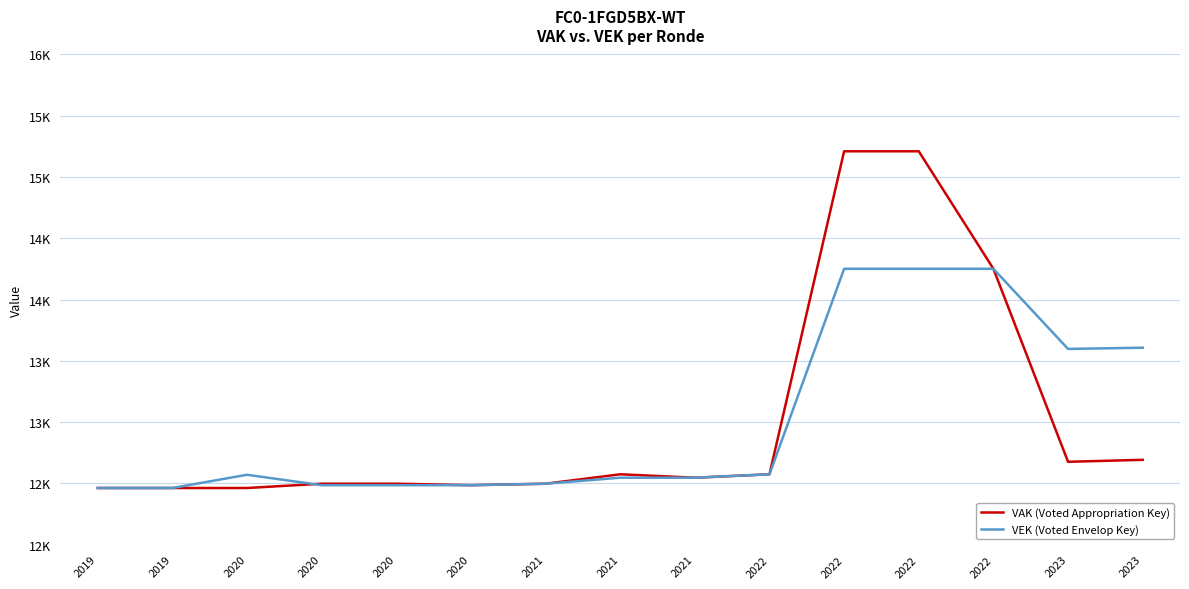

Reading left to right, extract all data points from this chart.

VAK (Voted Appropriation Key): 2019=12462	2019=12462	2020=12462	2020=12497	2020=12497	2020=12485	2021=12497	2021=12574	2021=12546	2022=12574	2022=15210	2022=15210	2022=14251	2023=12676	2023=12692
VEK (Voted Envelop Key): 2019=12462	2019=12462	2020=12570	2020=12485	2020=12485	2020=12485	2021=12497	2021=12546	2021=12546	2022=12574	2022=14251	2022=14251	2022=14251	2023=13597	2023=13607